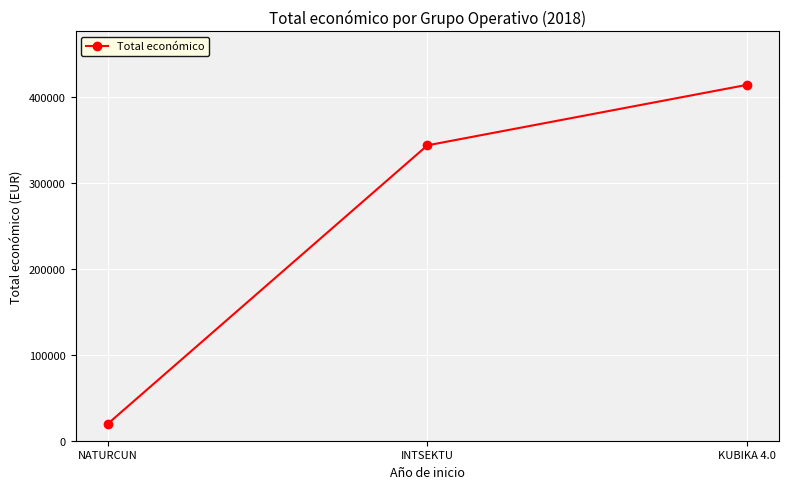

What position from the right is NATURCUN?

3